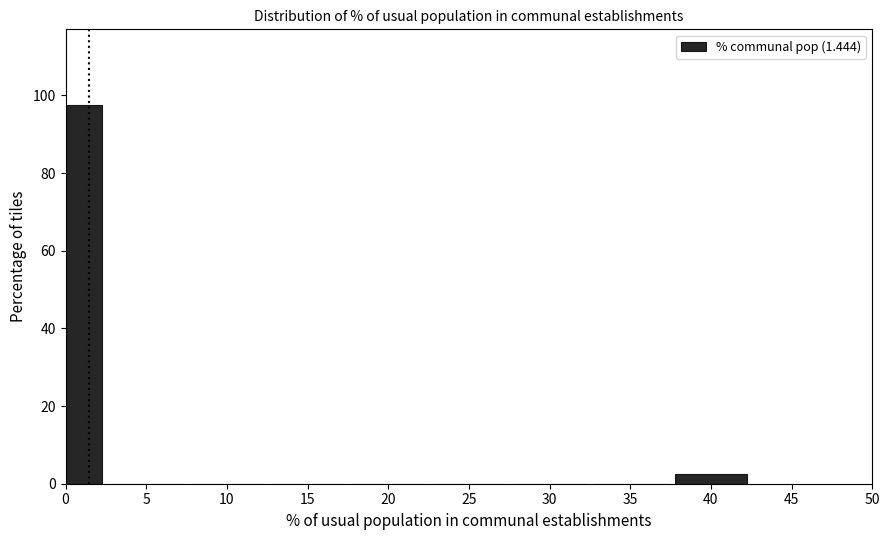

Reading left to right, what are all the values shown in this chart?

0=97.5	5=0.0	10=0.0	15=0.0	20=0.0	25=0.0	30=0.0	35=0.0	40=2.5